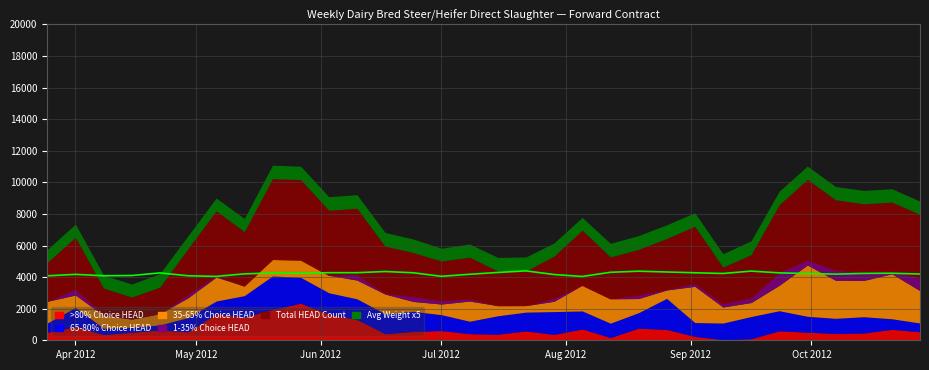

Reading right to left, list all the values displayed in this chart.

Total HEAD (>80% Choice): 31=535	30=696	29=462	28=435	27=511	26=603	25=101	24=40	23=247	22=687	21=765	20=175	19=719	18=372	17=590	16=386	15=416	14=616	13=560	12=415	11=1314	10=1659	9=2345	8=1949	7=1462	6=1674	5=535	4=654	3=508	2=367	1=859	0=502
Total HEAD (65-80% Choice): 31=557	30=667	29=1030	28=956	27=1007	26=1269	25=1403	24=1051	23=876	22=1966	21=981	20=908	19=1140	18=1445	17=1193	16=1165	15=791	14=1006	13=1272	12=1263	11=1311	10=1350	9=1639	8=2126	7=1365	6=811	5=907	4=317	3=320	2=395	1=1221	0=591
Total HEAD (35-65% Choice): 31=2046	30=2849	29=2297	28=2407	27=3249	26=1612	25=887	24=1016	23=2293	22=532	21=897	20=1546	19=1628	18=652	17=415	16=644	15=1277	14=673	13=626	12=1248	11=1188	10=1109	9=1104	8=1042	7=610	6=1517	5=1246	4=714	3=510	2=818	1=787	0=1374
Total HEAD (1-35% Choice): 31=847	30=163	29=533	28=651	27=327	26=813	25=322	24=209	23=195	22=40	21=234	20=11	19=0	18=196	17=0	16=0	15=148	14=215	13=321	12=52	11=369	10=0	9=0	8=0	7=0	6=98	5=214	4=0	3=32	2=74	1=396	0=0
Total HEAD COUNT: 31=3985	30=4375	29=4322	28=4449	27=5094	26=4297	25=2713	24=2316	23=3611	22=3225	21=2877	20=2640	19=3487	18=2665	17=2198	16=2195	15=2632	14=2510	13=2779	12=2978	11=4182	10=4118	9=5088	8=5117	7=3437	6=4100	5=2902	4=1685	3=1370	2=1654	1=3263	0=2467
Avg Weight (Total): 31=839	30=849	29=847	28=838	27=845	26=854	25=876	24=846	23=855	22=865	21=875	20=861	19=808	18=833	17=879	16=859	15=836	14=810	13=855	12=871	11=856	10=856	9=849	8=853	7=841	6=809	5=817	4=853	3=820	2=817	1=835	0=816